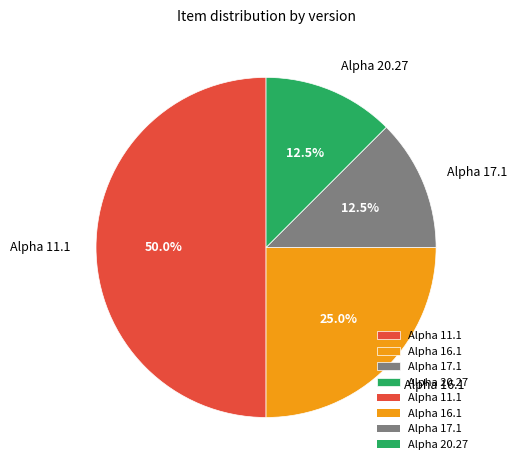

Is Alpha 16.1 the majority of the pie?

No